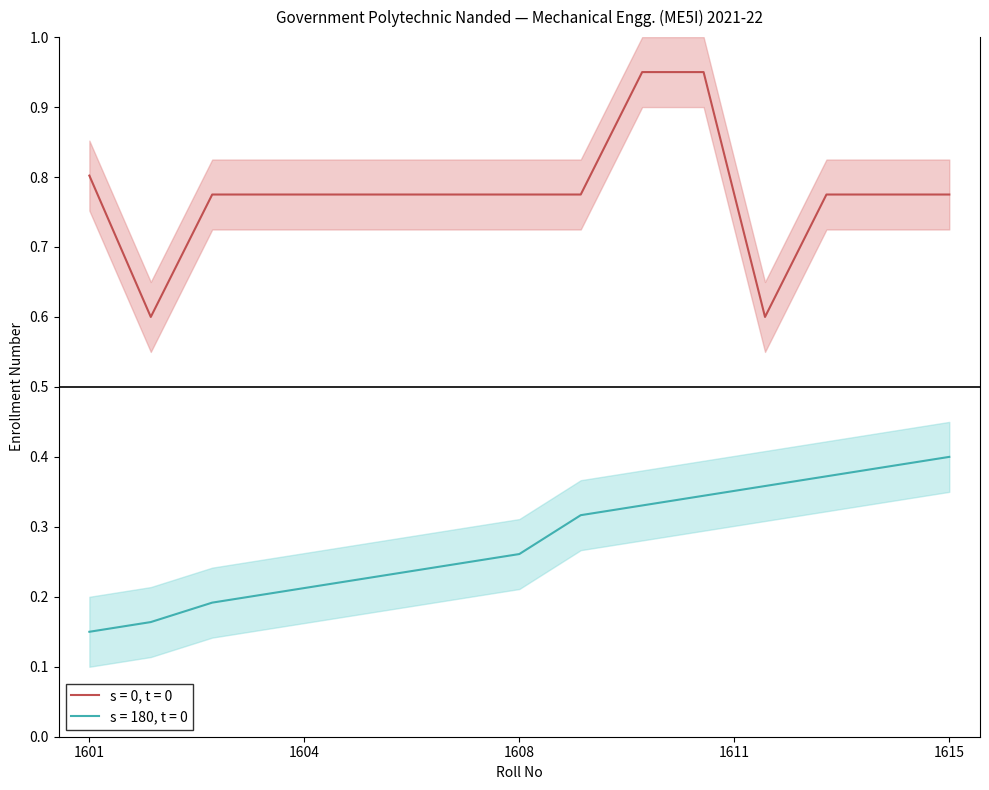

What are all the series names shown in the legend?

s = 0, t = 0, s = 180, t = 0